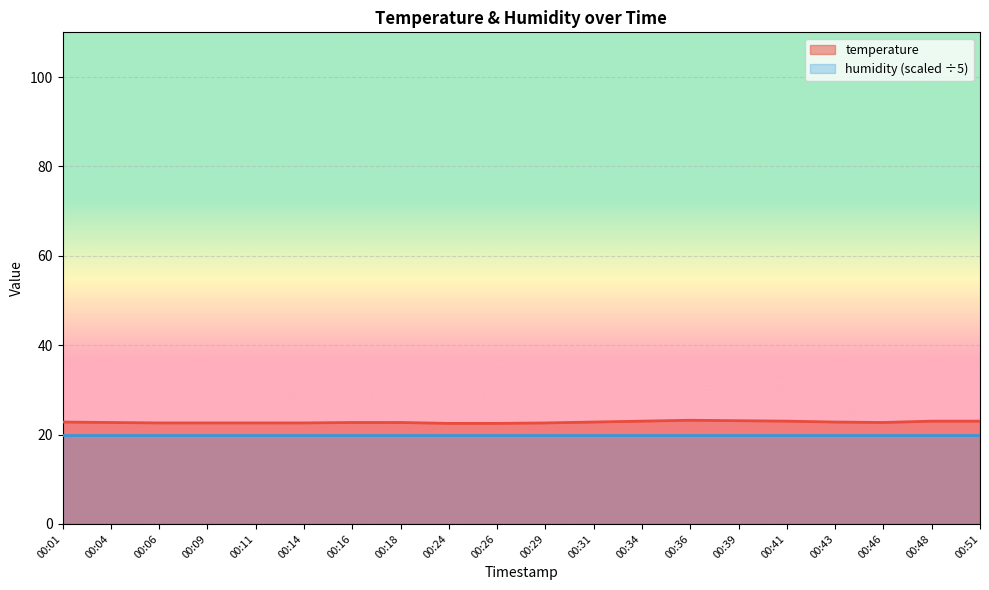

What is the difference between the maximum and second lowest values?

0.7